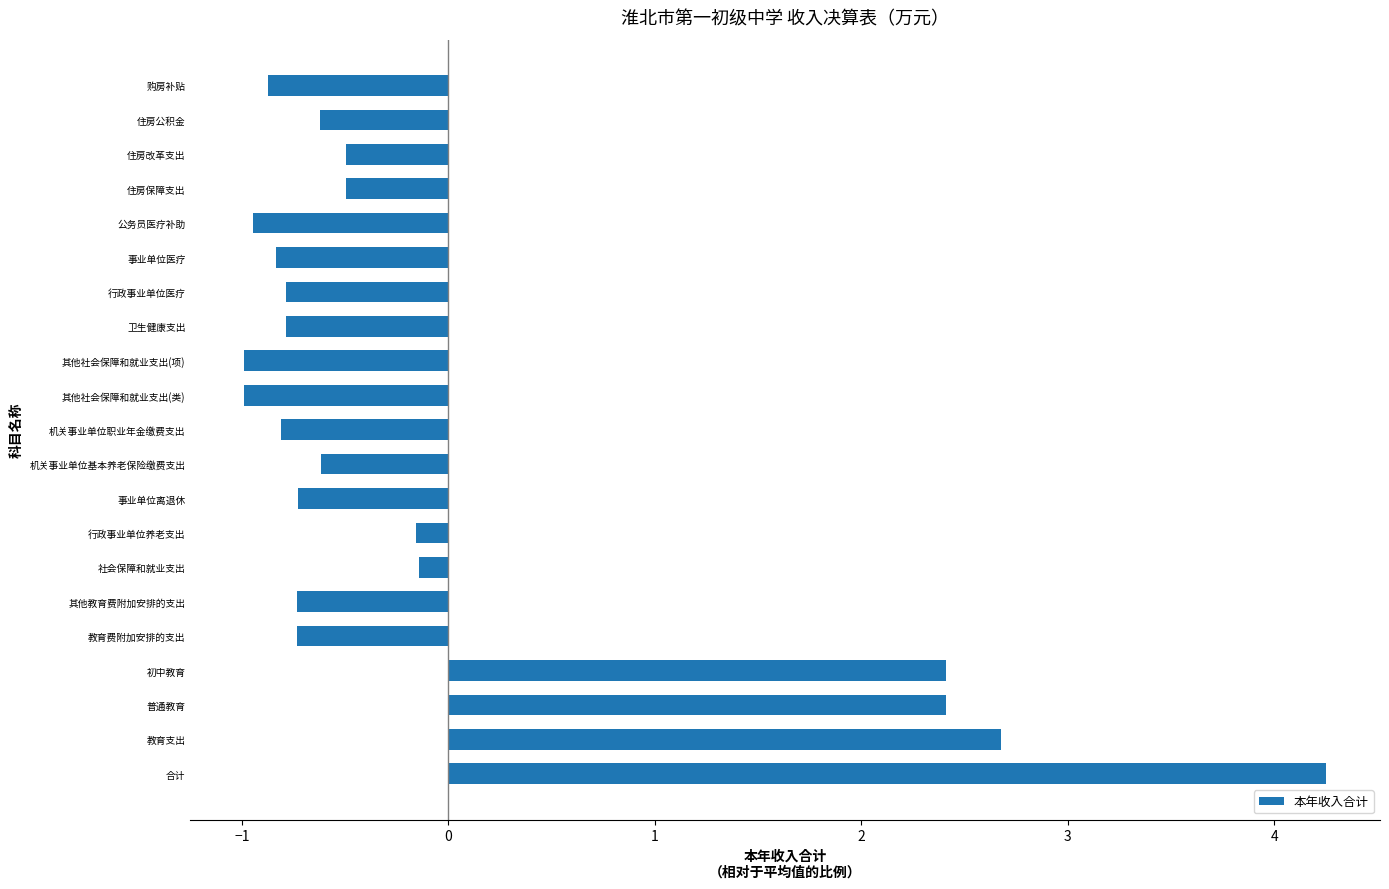

Which category has the highest value across all series?

合计